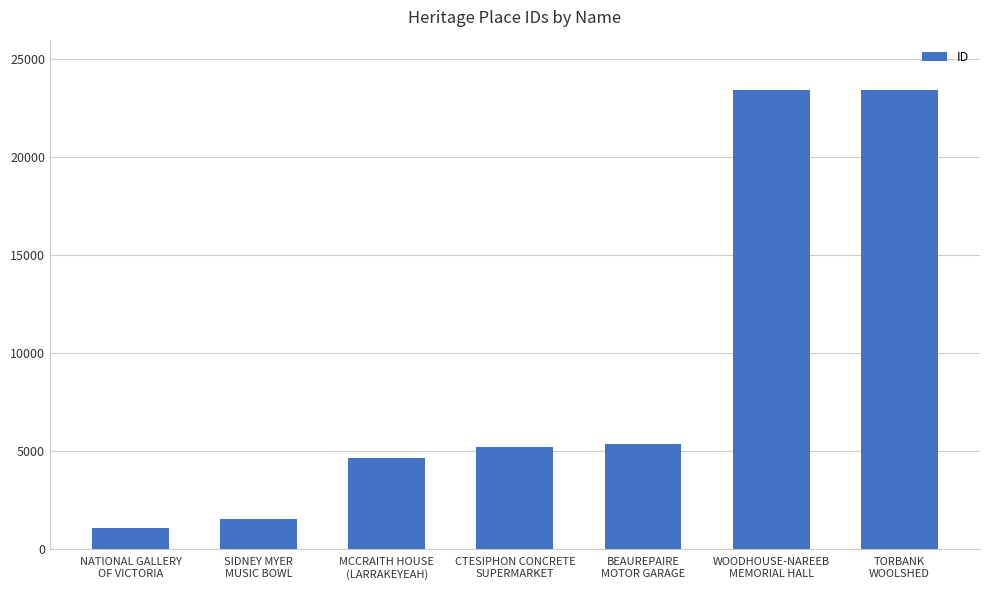

Approximately how many times larger is the value at MCCRAITH HOUSE
(LARRAKEYEAH) compared to NATIONAL GALLERY
OF VICTORIA?

4.4